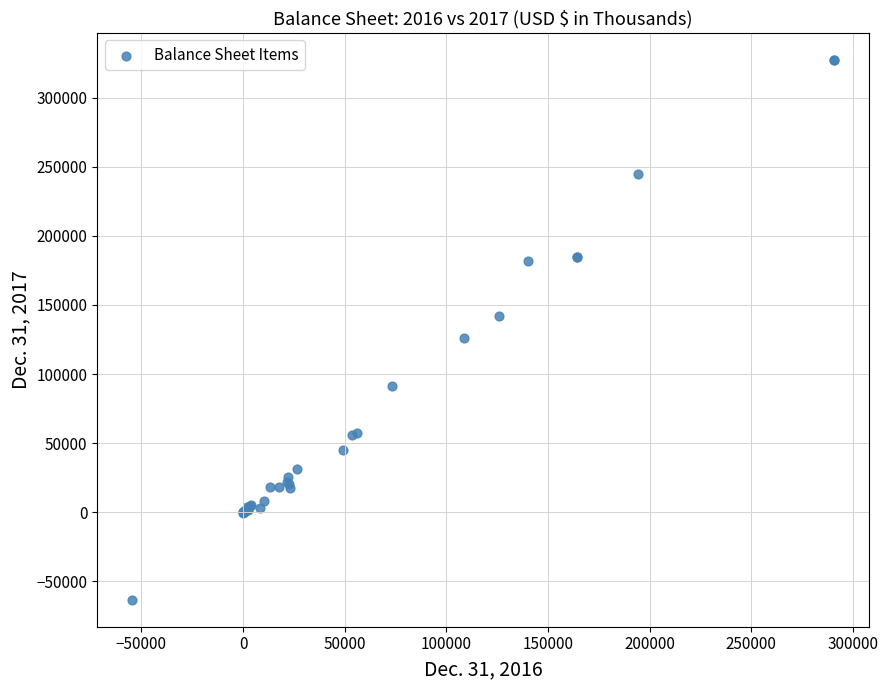

What Y value in the scatter plot is closest to 132043?

126455